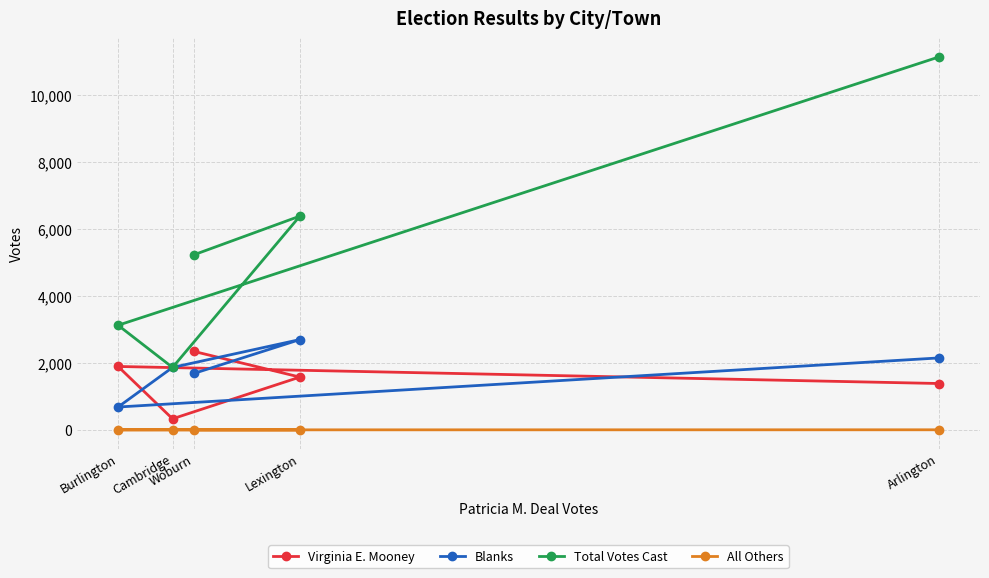

At which category does the chart reach its peak across all series?

Arlington